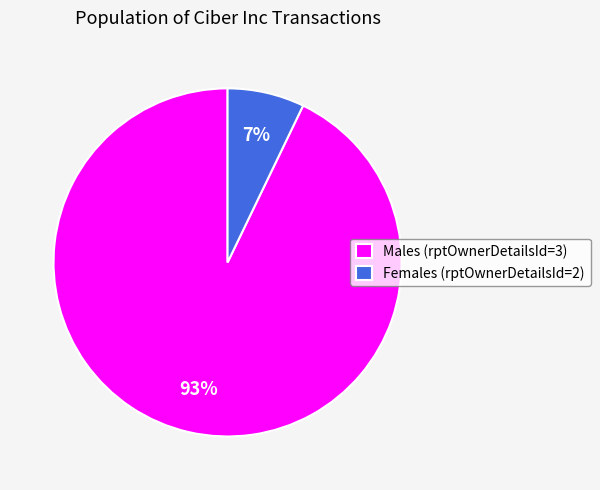

The Males (rptOwnerDetailsId=3) slice represents 93% of the pie. True or false?

True